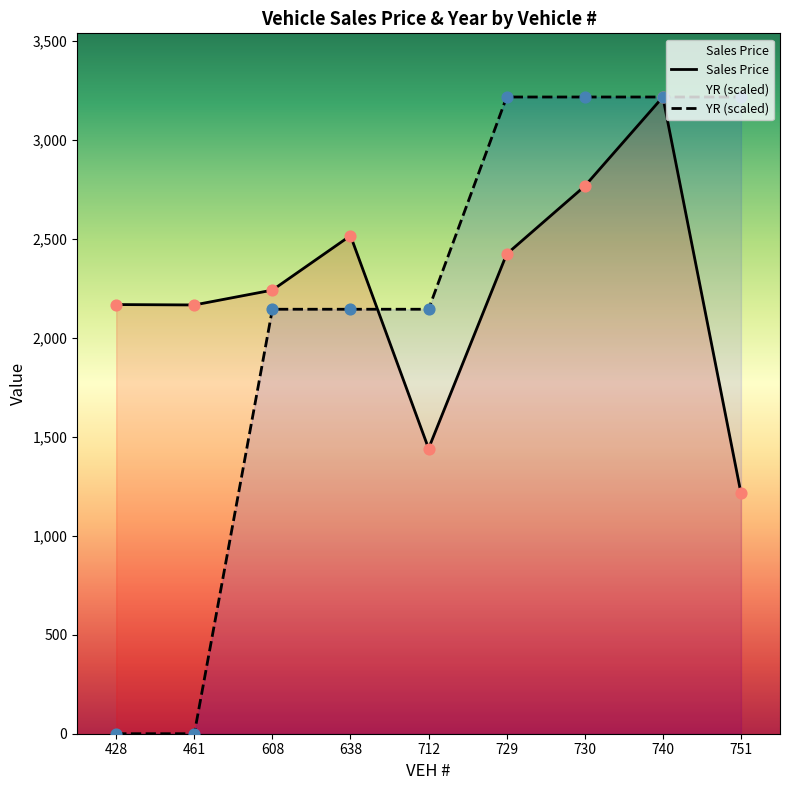

Which series has the widest spread of Y values?

YR